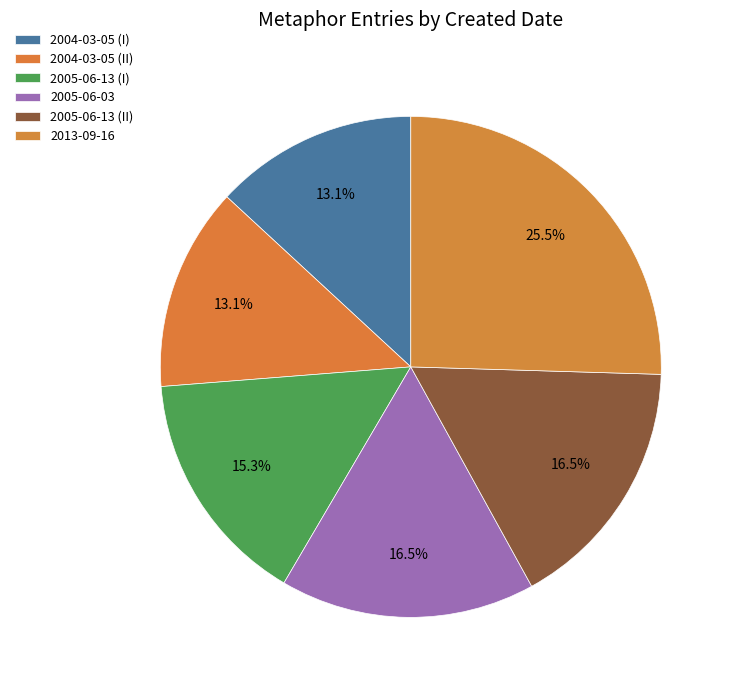

How many segments does this pie chart have?

6